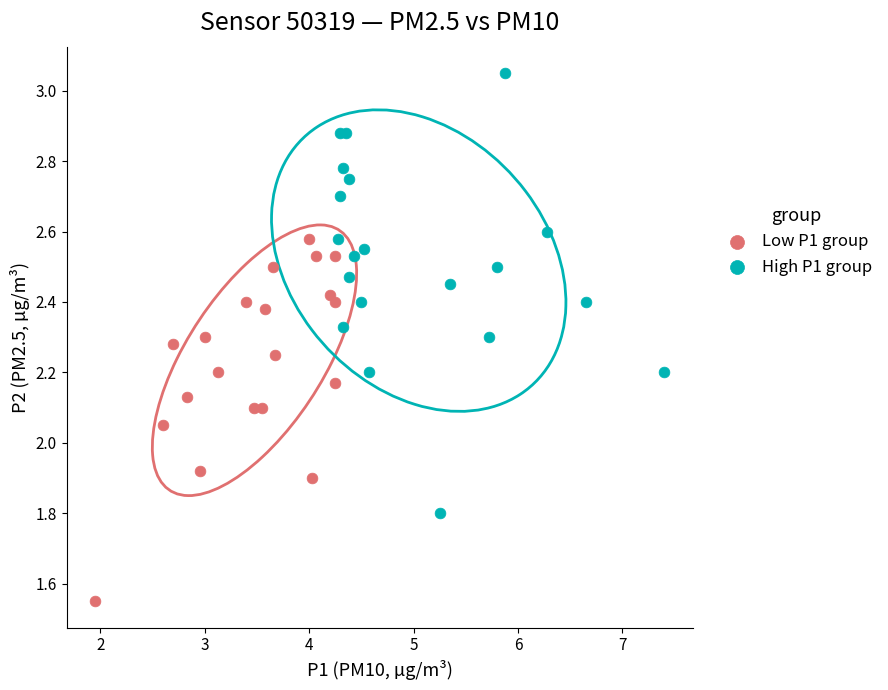

Which series has the largest Y range (max minus min)?

High P1 group